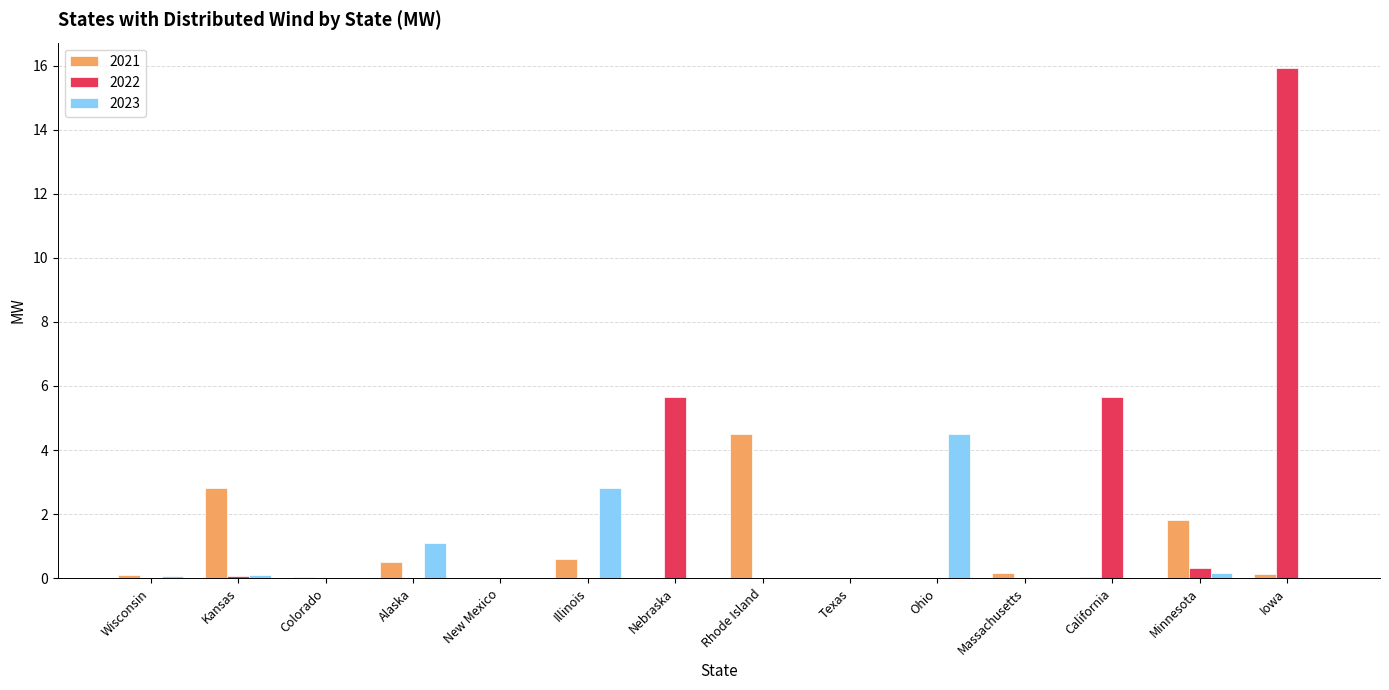

Which series has the largest total across all categories?

2022